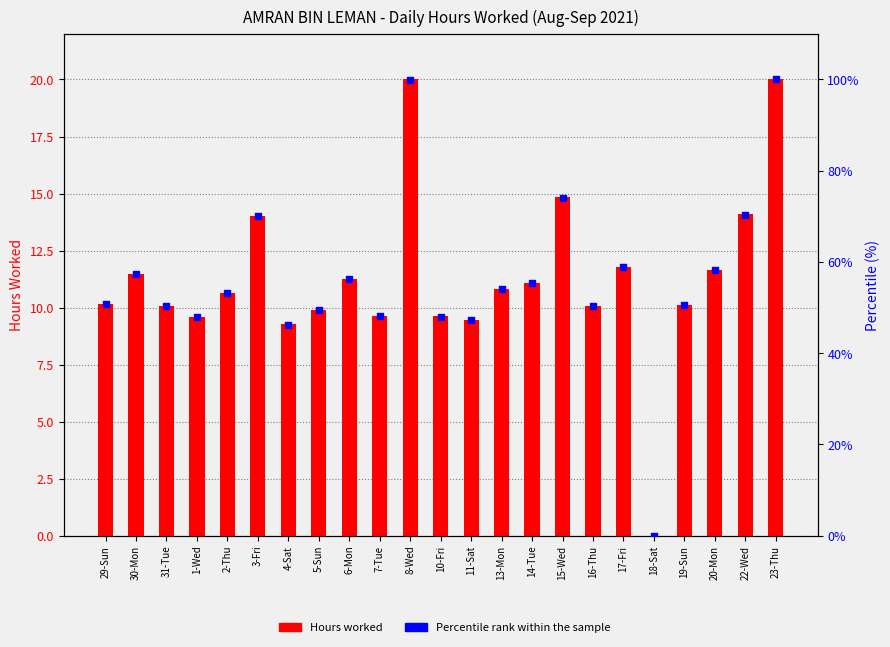

Is the value of Hours worked at 16-Thu greater than the value of Percentile rank within the sample at 13-Mon?

No